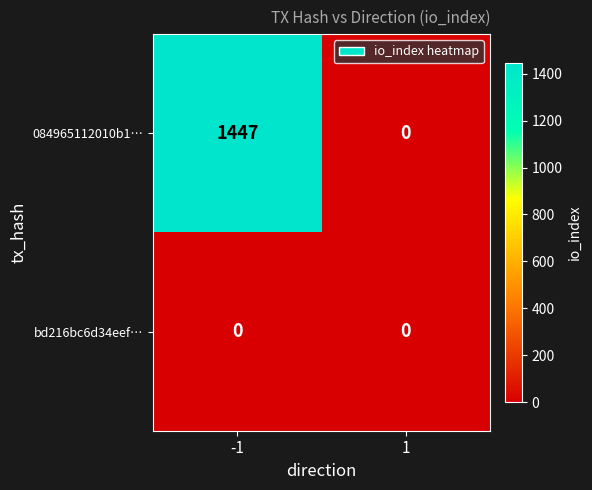

The 084965112010b1… series shows 0 at 1. True or false?

True